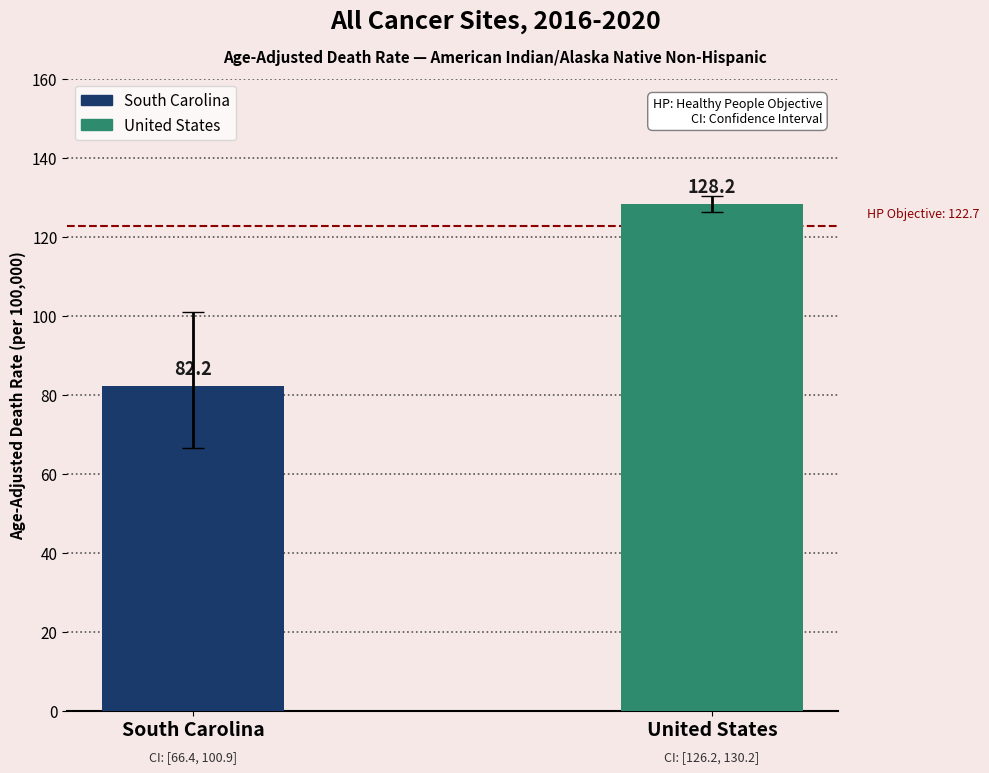

List the labels in order of value, smallest first.

South Carolina, United States